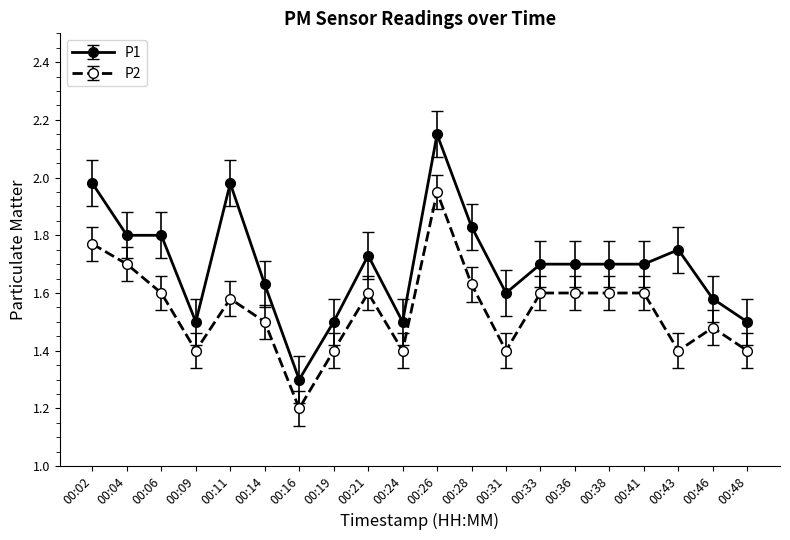

What is the value of the P2 point at the 8th from the left?

1.4